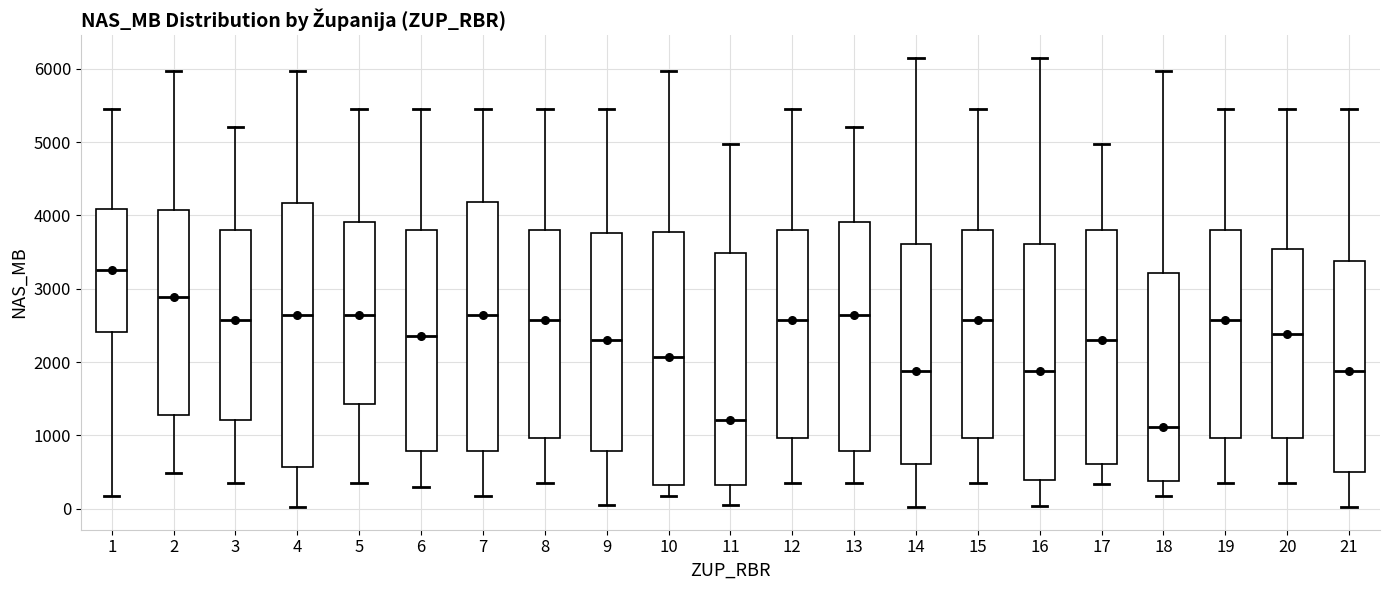

Reading left to right, read every box against the y-axis: the position of its median line, the range the box covers, and the ends of its whiskers. The values are not printed on the chart, so give them approximately, as read against the axis.

1: median 3200, box 2400 to 4100, whiskers 200 to 5400
2: median 2900, box 1300 to 4100, whiskers 500 to 6000
3: median 2600, box 1200 to 3800, whiskers 400 to 5200
4: median 2600, box 600 to 4200, whiskers 0 to 6000
5: median 2600, box 1400 to 3900, whiskers 400 to 5400
6: median 2400, box 800 to 3800, whiskers 300 to 5400
7: median 2600, box 800 to 4200, whiskers 200 to 5400
8: median 2600, box 1000 to 3800, whiskers 400 to 5400
9: median 2300, box 800 to 3800, whiskers 100 to 5400
10: median 2100, box 300 to 3800, whiskers 200 to 6000
11: median 1200, box 300 to 3500, whiskers 0 to 5000
12: median 2600, box 1000 to 3800, whiskers 400 to 5400
13: median 2600, box 800 to 3900, whiskers 400 to 5200
14: median 1900, box 600 to 3600, whiskers 0 to 6100
15: median 2600, box 1000 to 3800, whiskers 400 to 5400
16: median 1900, box 400 to 3600, whiskers 0 to 6100
17: median 2300, box 600 to 3800, whiskers 300 to 5000
18: median 1100, box 400 to 3200, whiskers 200 to 6000
19: median 2600, box 1000 to 3800, whiskers 400 to 5400
20: median 2400, box 1000 to 3500, whiskers 400 to 5400
21: median 1900, box 500 to 3400, whiskers 0 to 5400